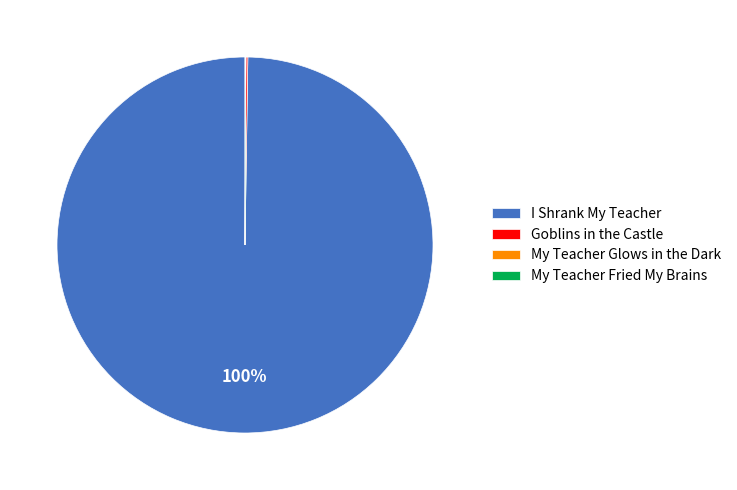

Which slice is the largest?

I Shrank My Teacher